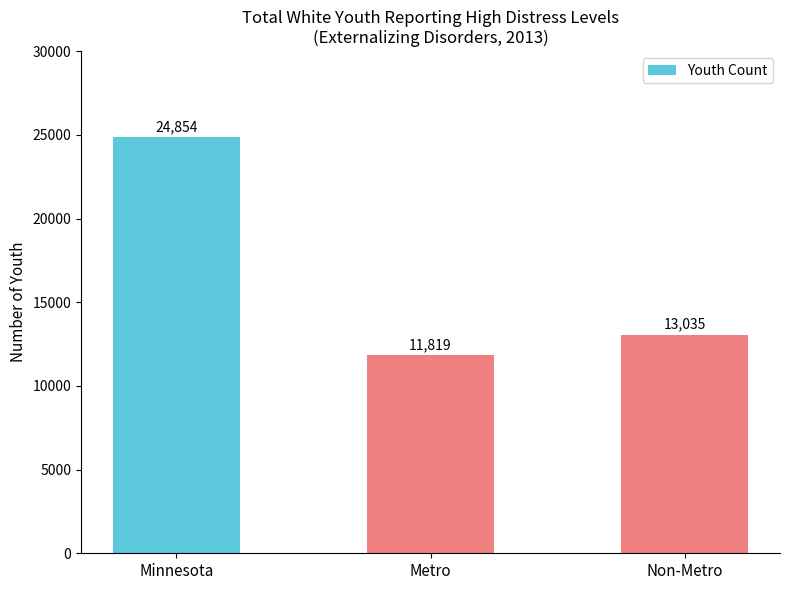

Which has a higher value, Non-Metro or Minnesota?

Minnesota